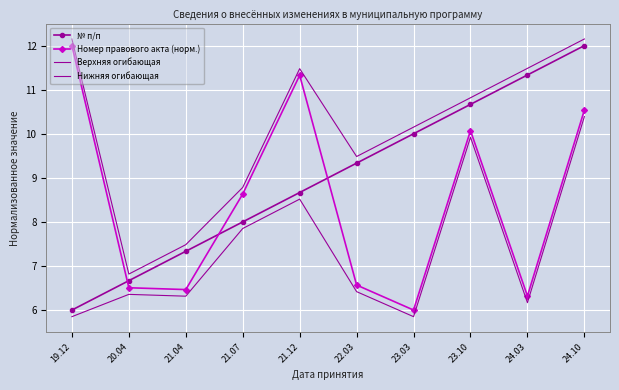

What is the minimum value shown in the chart?

5.8